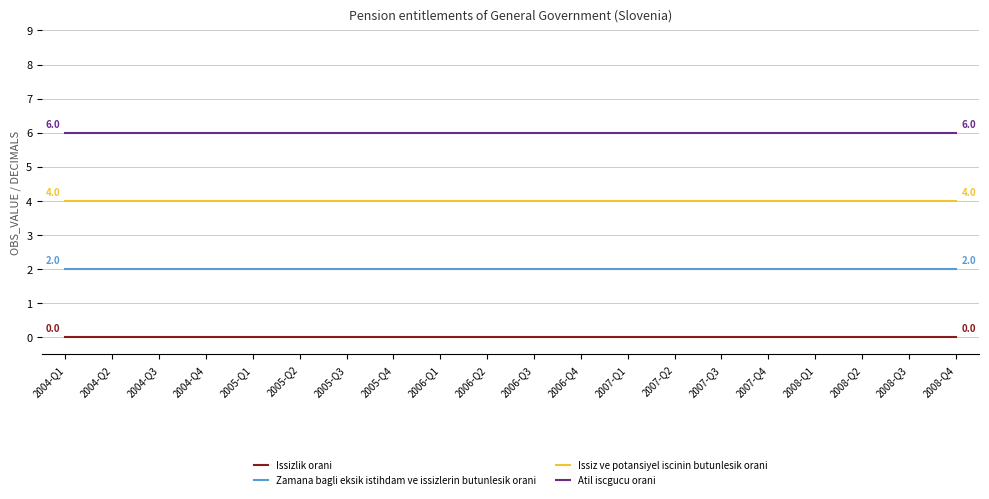

The Issiz ve potansiyel iscinin butunlesik orani series shows 4 at 2007-Q2. True or false?

True